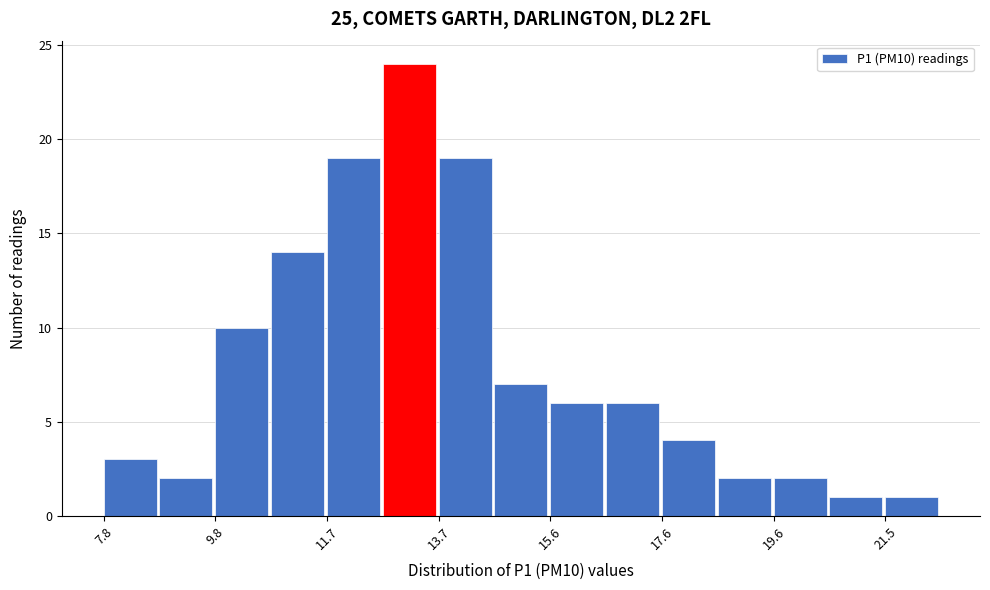

How tall is the bar that spans 12.70 to 13.68 on the x-axis? Neither the bar edges nor the heights are printed on the chart, so give them approximately, as read against the axes.

24